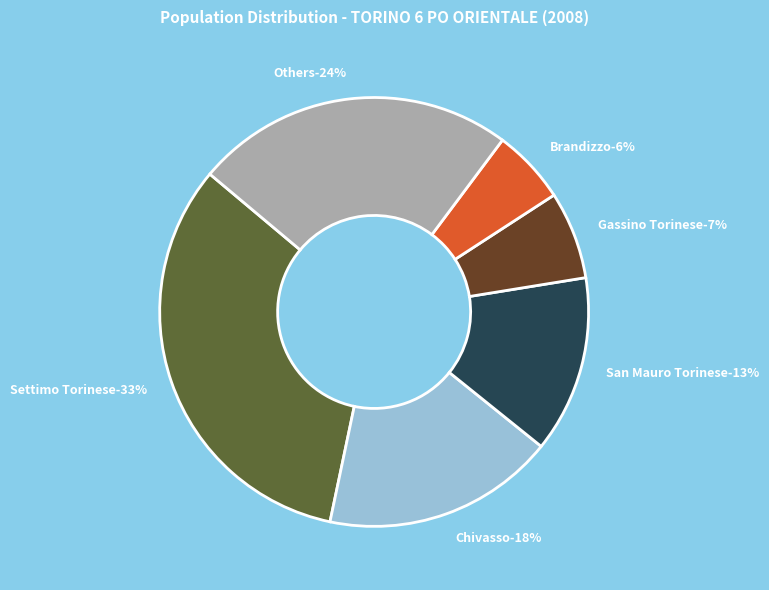

True or false: Brusasco accounts for 13% of the total.

False